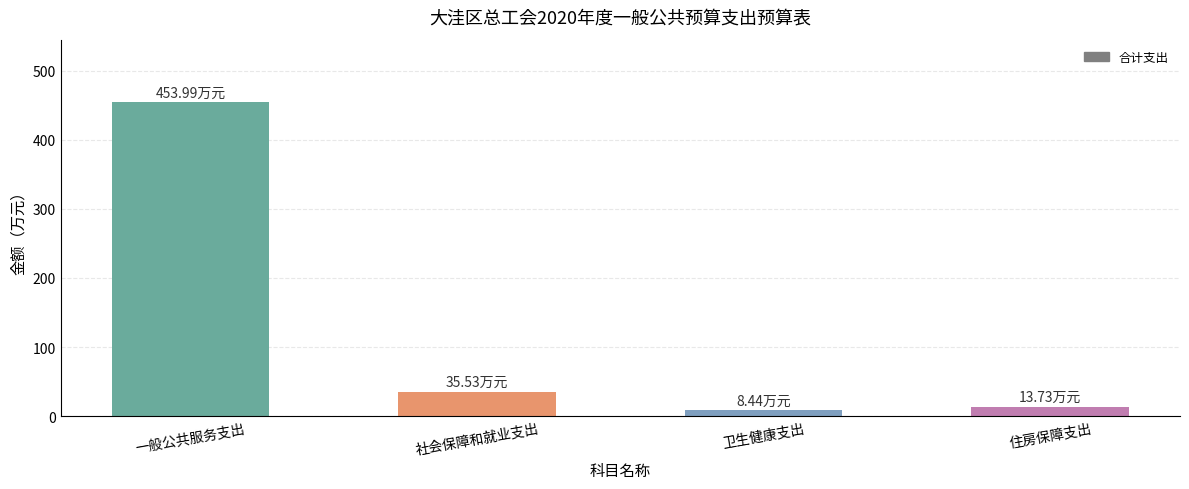

Where does the data first go above 35?

一般公共服务支出